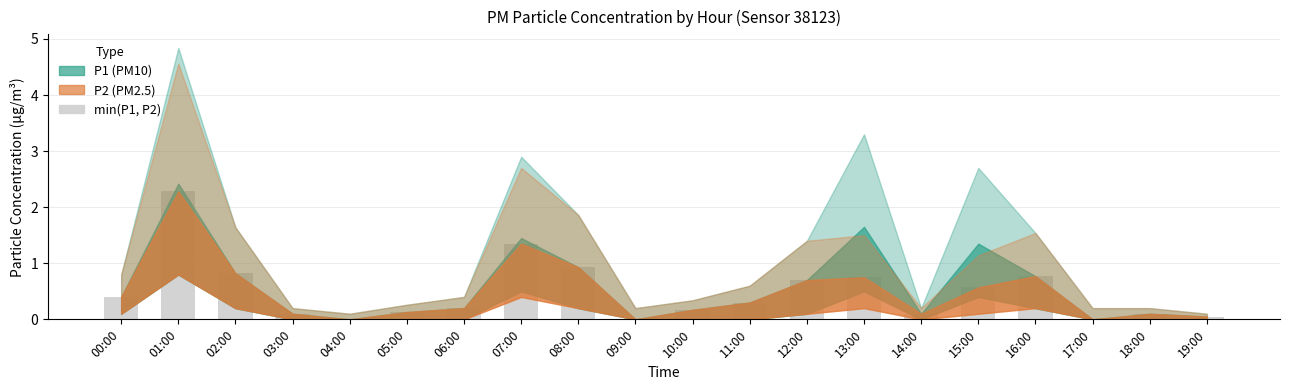

The chart shows a value of 0.0 at 17:00. True or false?

True